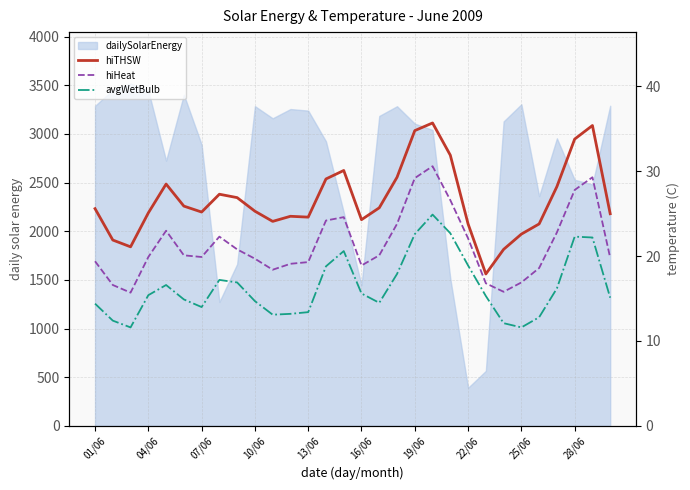

What is the average value of the hiHeat series?

21.4